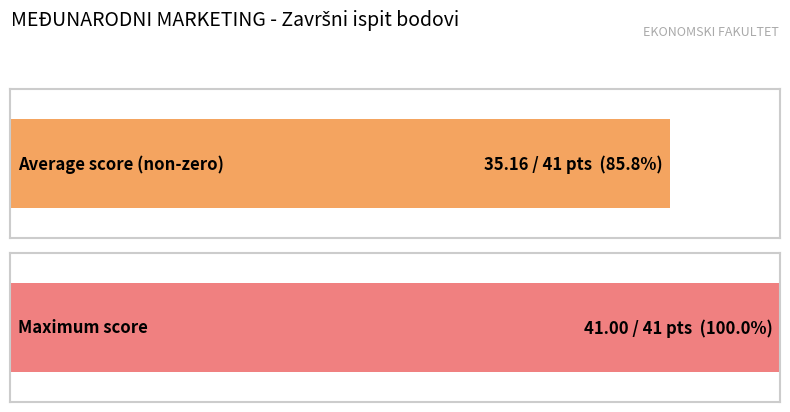

Does the chart contain stacked bars?

No